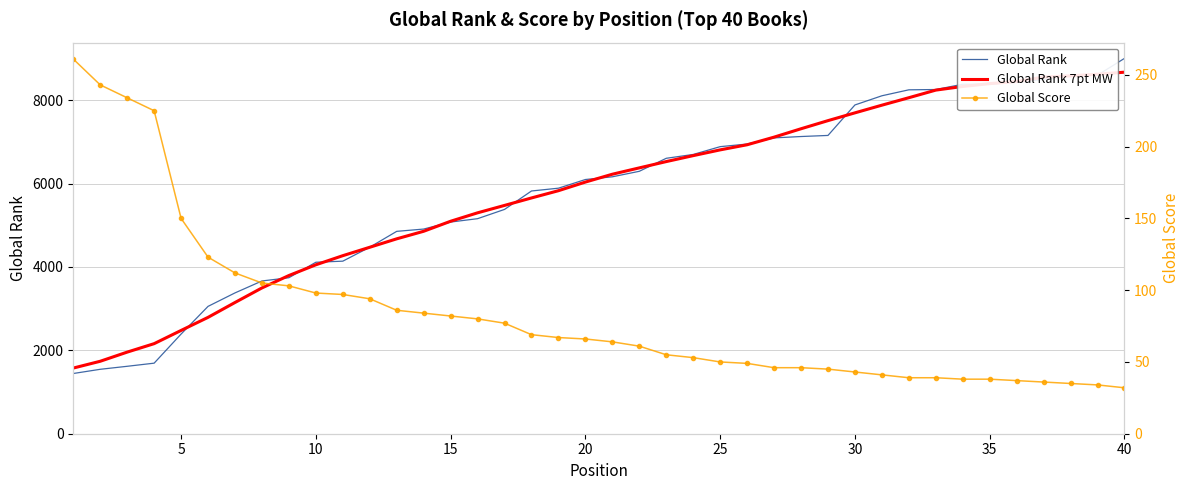

What is the maximum value for Global Rank 7pt MW?

8669.8